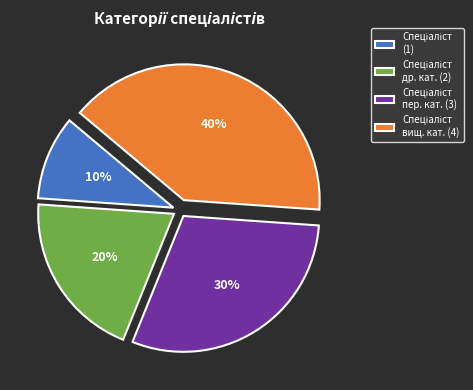

Does any single category account for the majority?

No